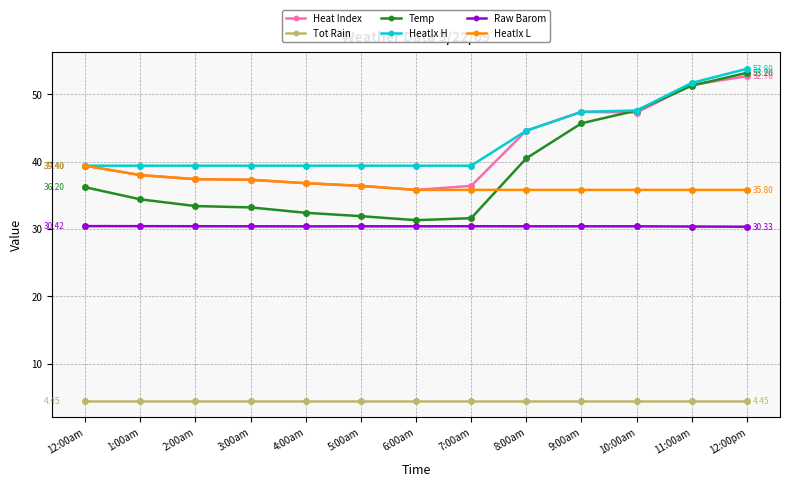

True or false: HeatIx L and Raw Barom cross at least once.

False